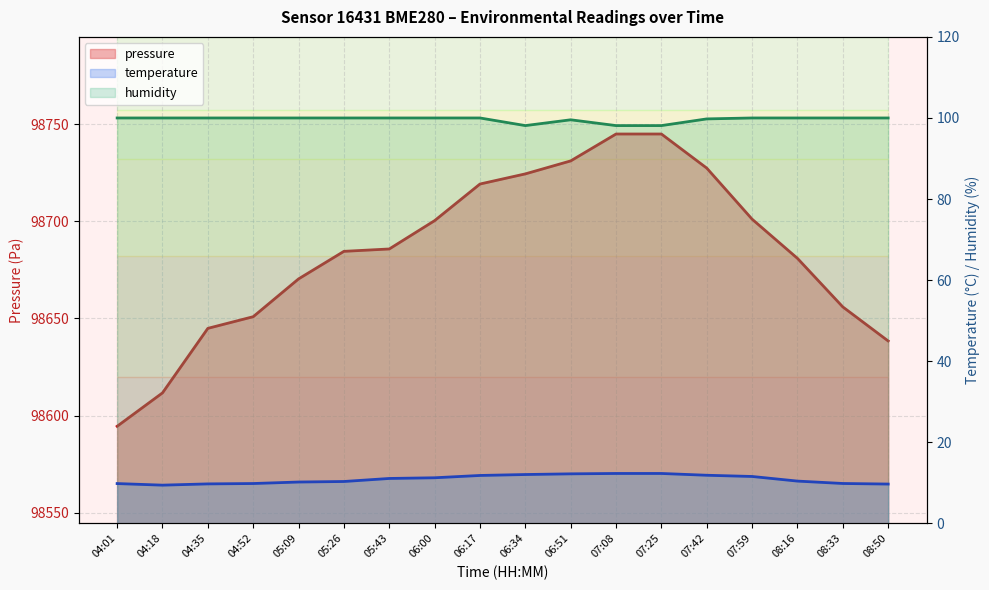

True or false: temperature has more than 2 points higher than both neighbors.

False